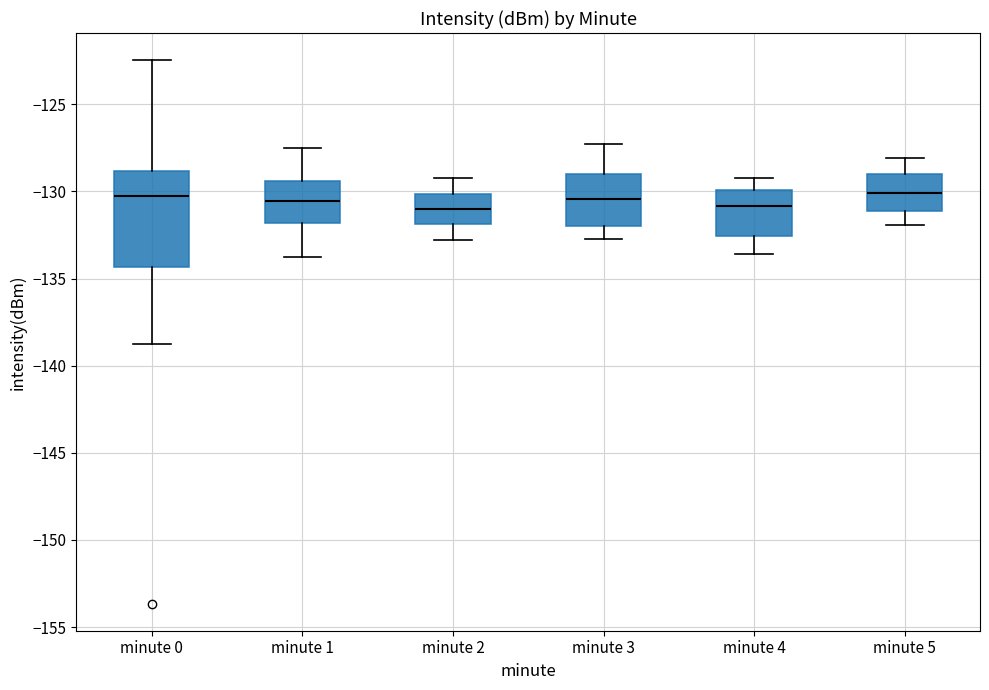

Reading left to right, transcribe this box plot: for each box, give where its median line is, the range the box spans, and where its two whiskers end, as read against the y-axis. The values are not printed on the chart, so give them approximately, as read against the axis.

minute 0: median -130.5, box -134.5 to -129.0, whiskers -138.5 to -122.5
minute 1: median -130.5, box -132.0 to -129.5, whiskers -134.0 to -127.5
minute 2: median -131.0, box -132.0 to -130.0, whiskers -133.0 to -129.0
minute 3: median -130.5, box -132.0 to -129.0, whiskers -132.5 to -127.5
minute 4: median -131.0, box -132.5 to -130.0, whiskers -133.5 to -129.0
minute 5: median -130.0, box -131.0 to -129.0, whiskers -132.0 to -128.0